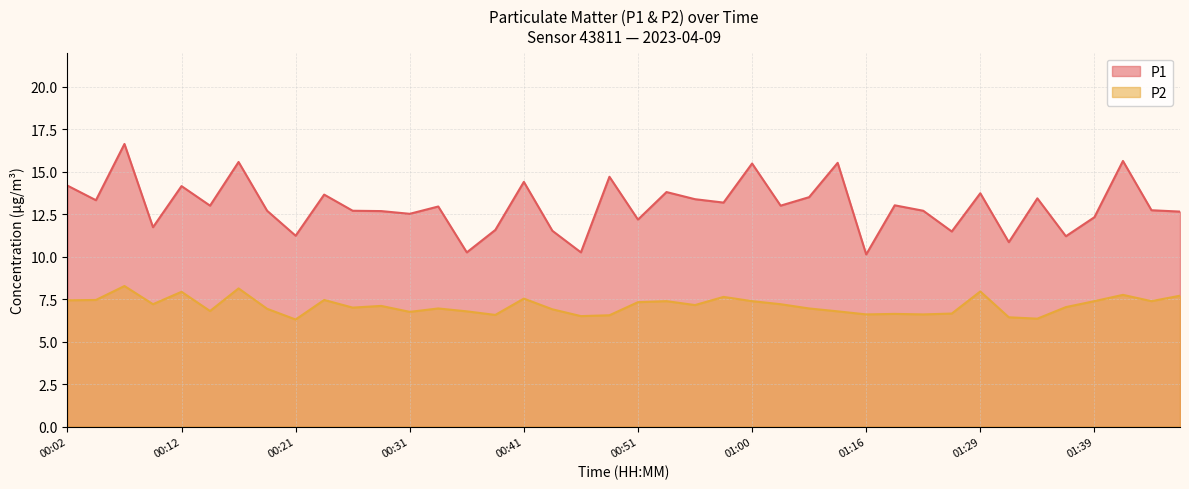

Which has a higher value, 00:29 or 00:31?

00:29